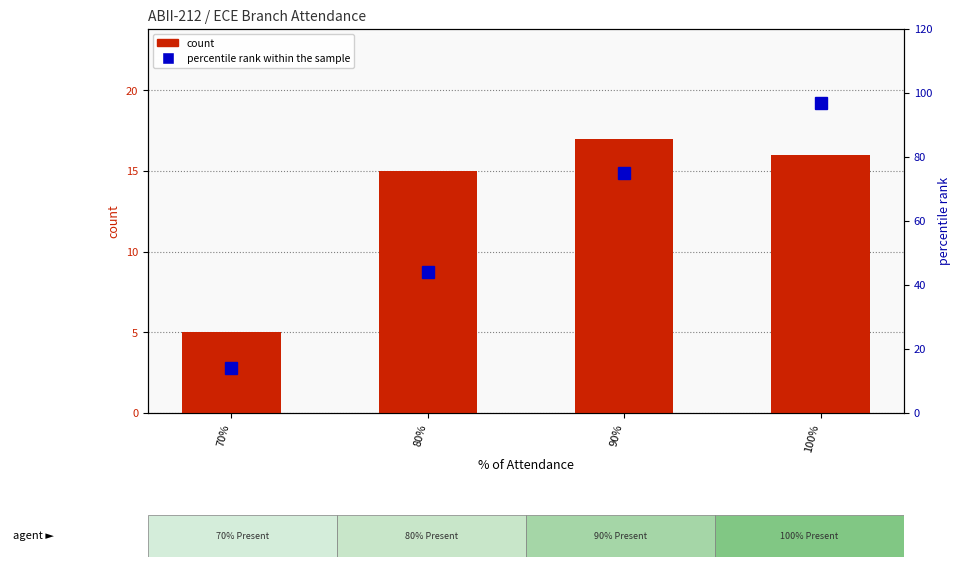

Which series changed the most between 70% and 100%?

percentile rank within the sample